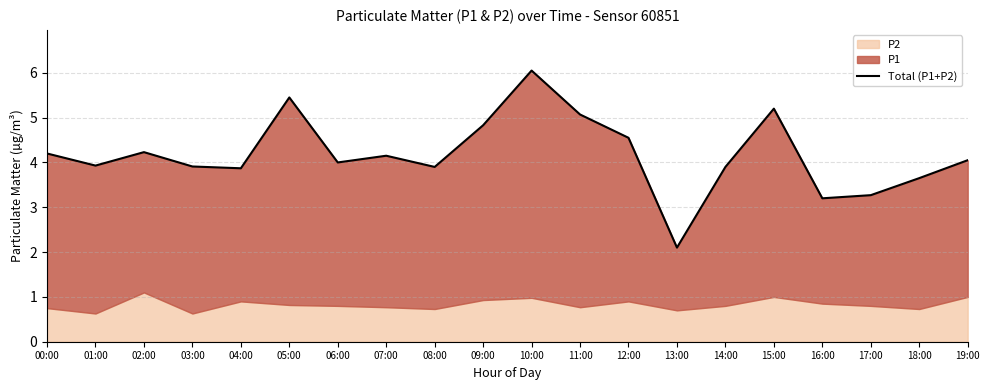

At which category does the data reach its first local peak?

02:00